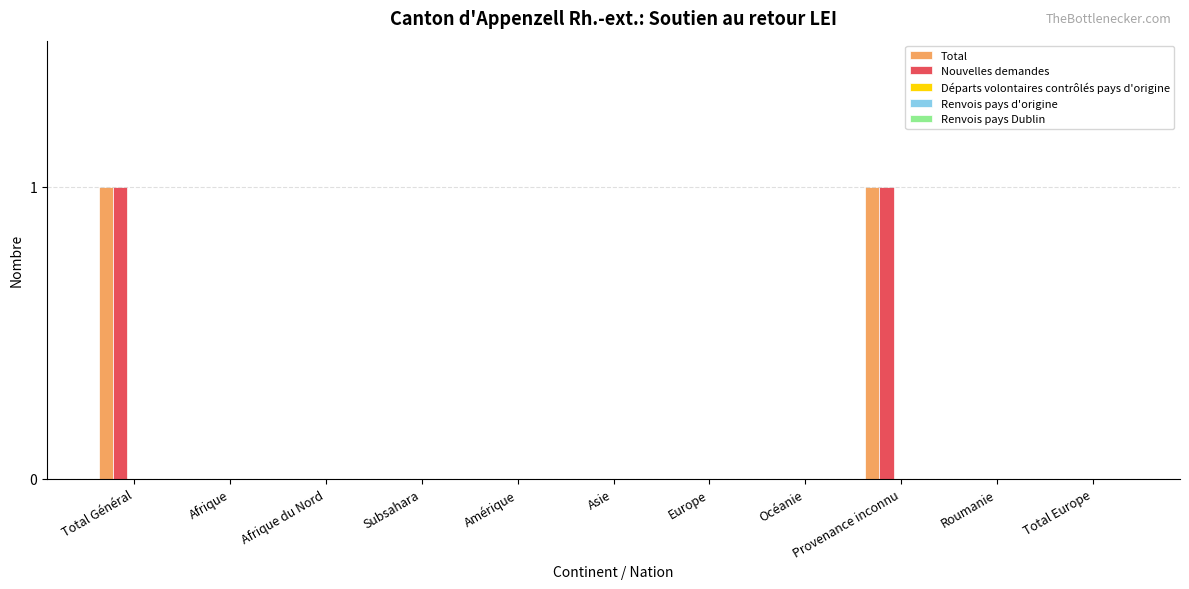

Count the number of categories in the chart.

11